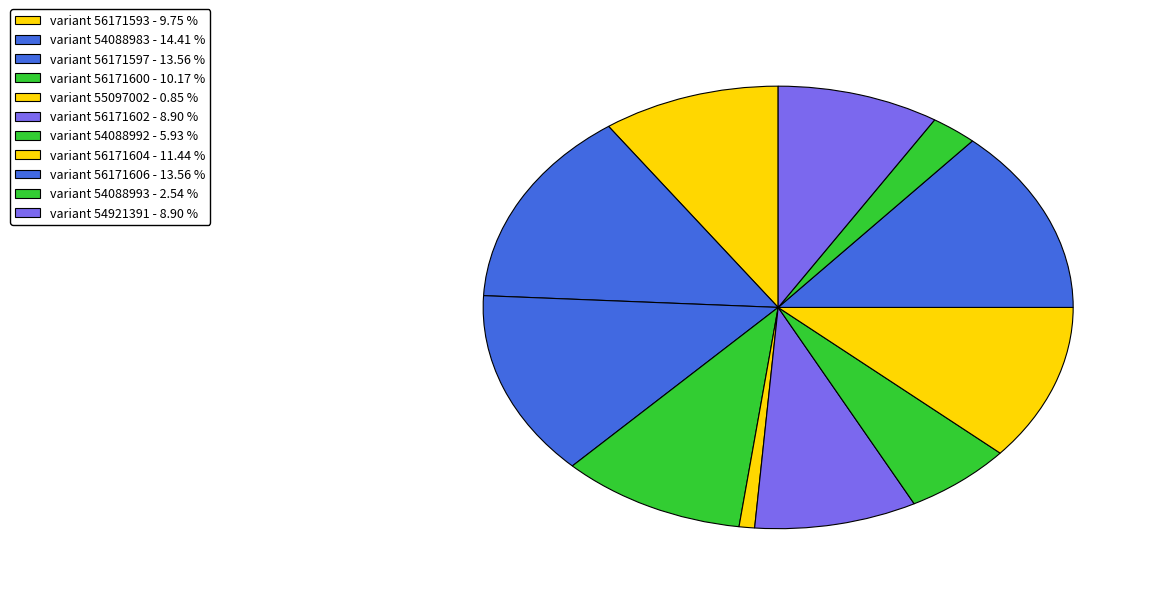

How many segments does this pie chart have?

11